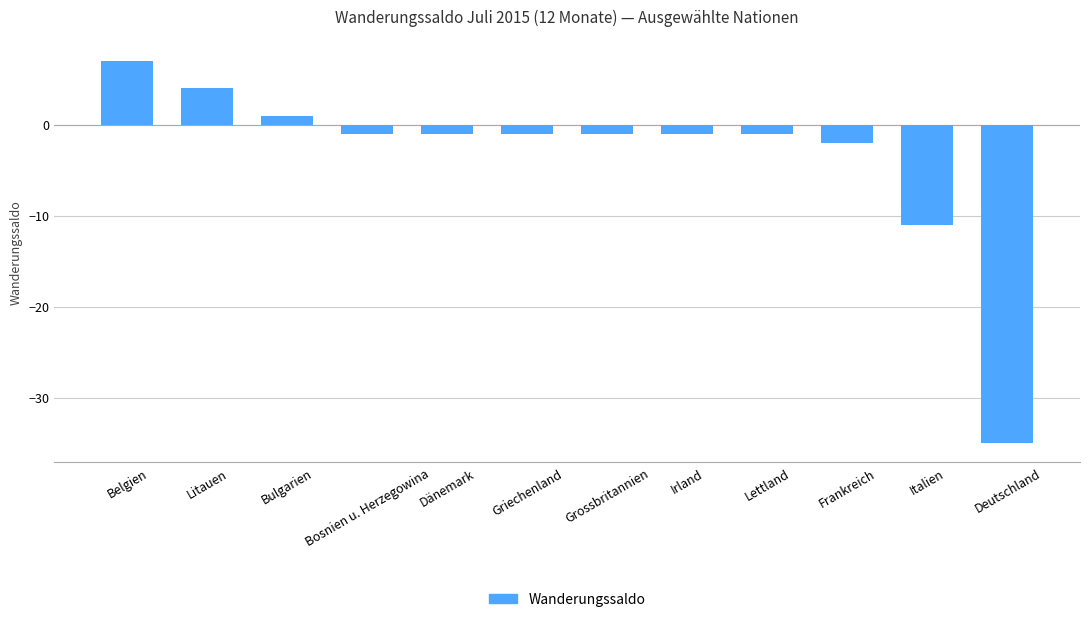

Which category has the highest value across all series?

Belgien